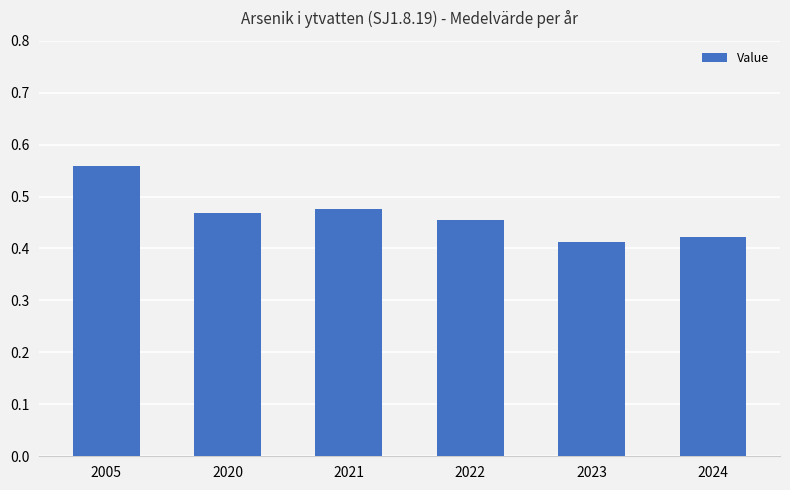

Between 2023 and 2020, which is larger?

2020